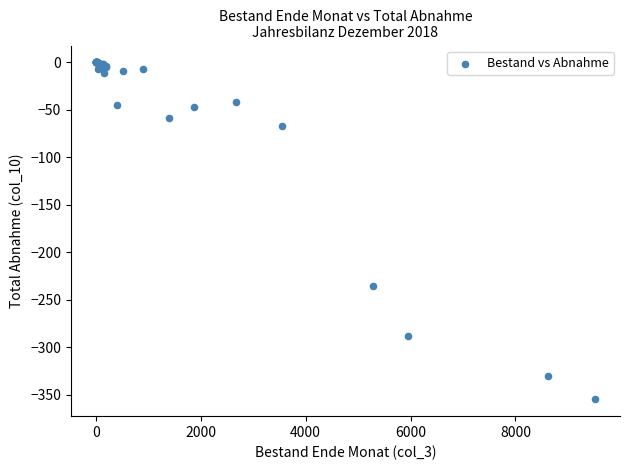

What Y value in the scatter plot is closest to -177?

-236